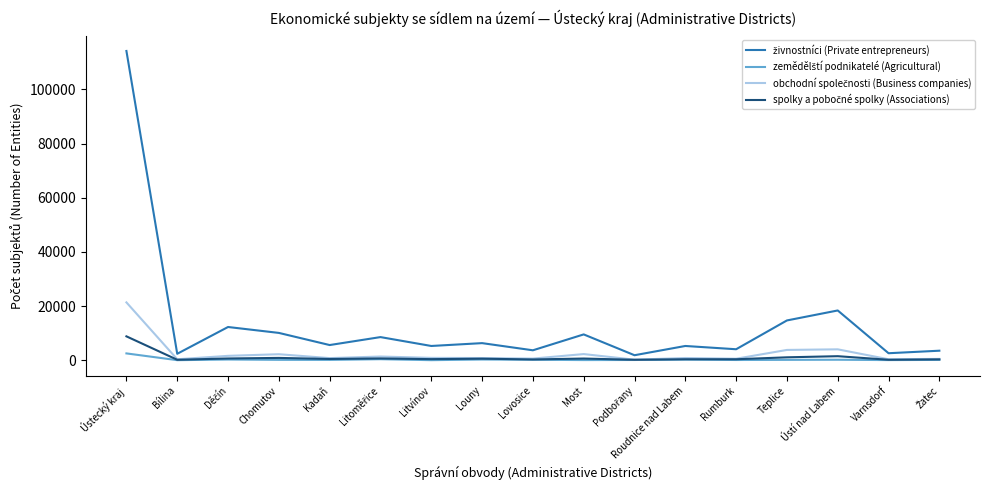

At which category does the chart reach its peak across all series?

Ústecký kraj